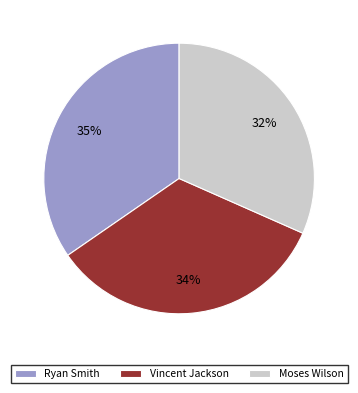

Which category has the smallest portion of the pie?

Moses Wilson